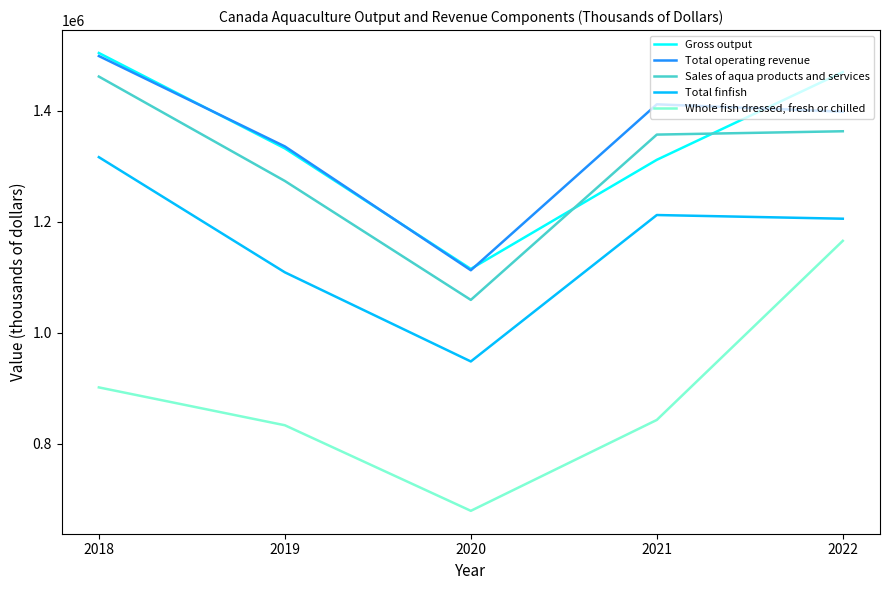

The Total operating revenue series shows 1335970 at 2019. True or false?

True